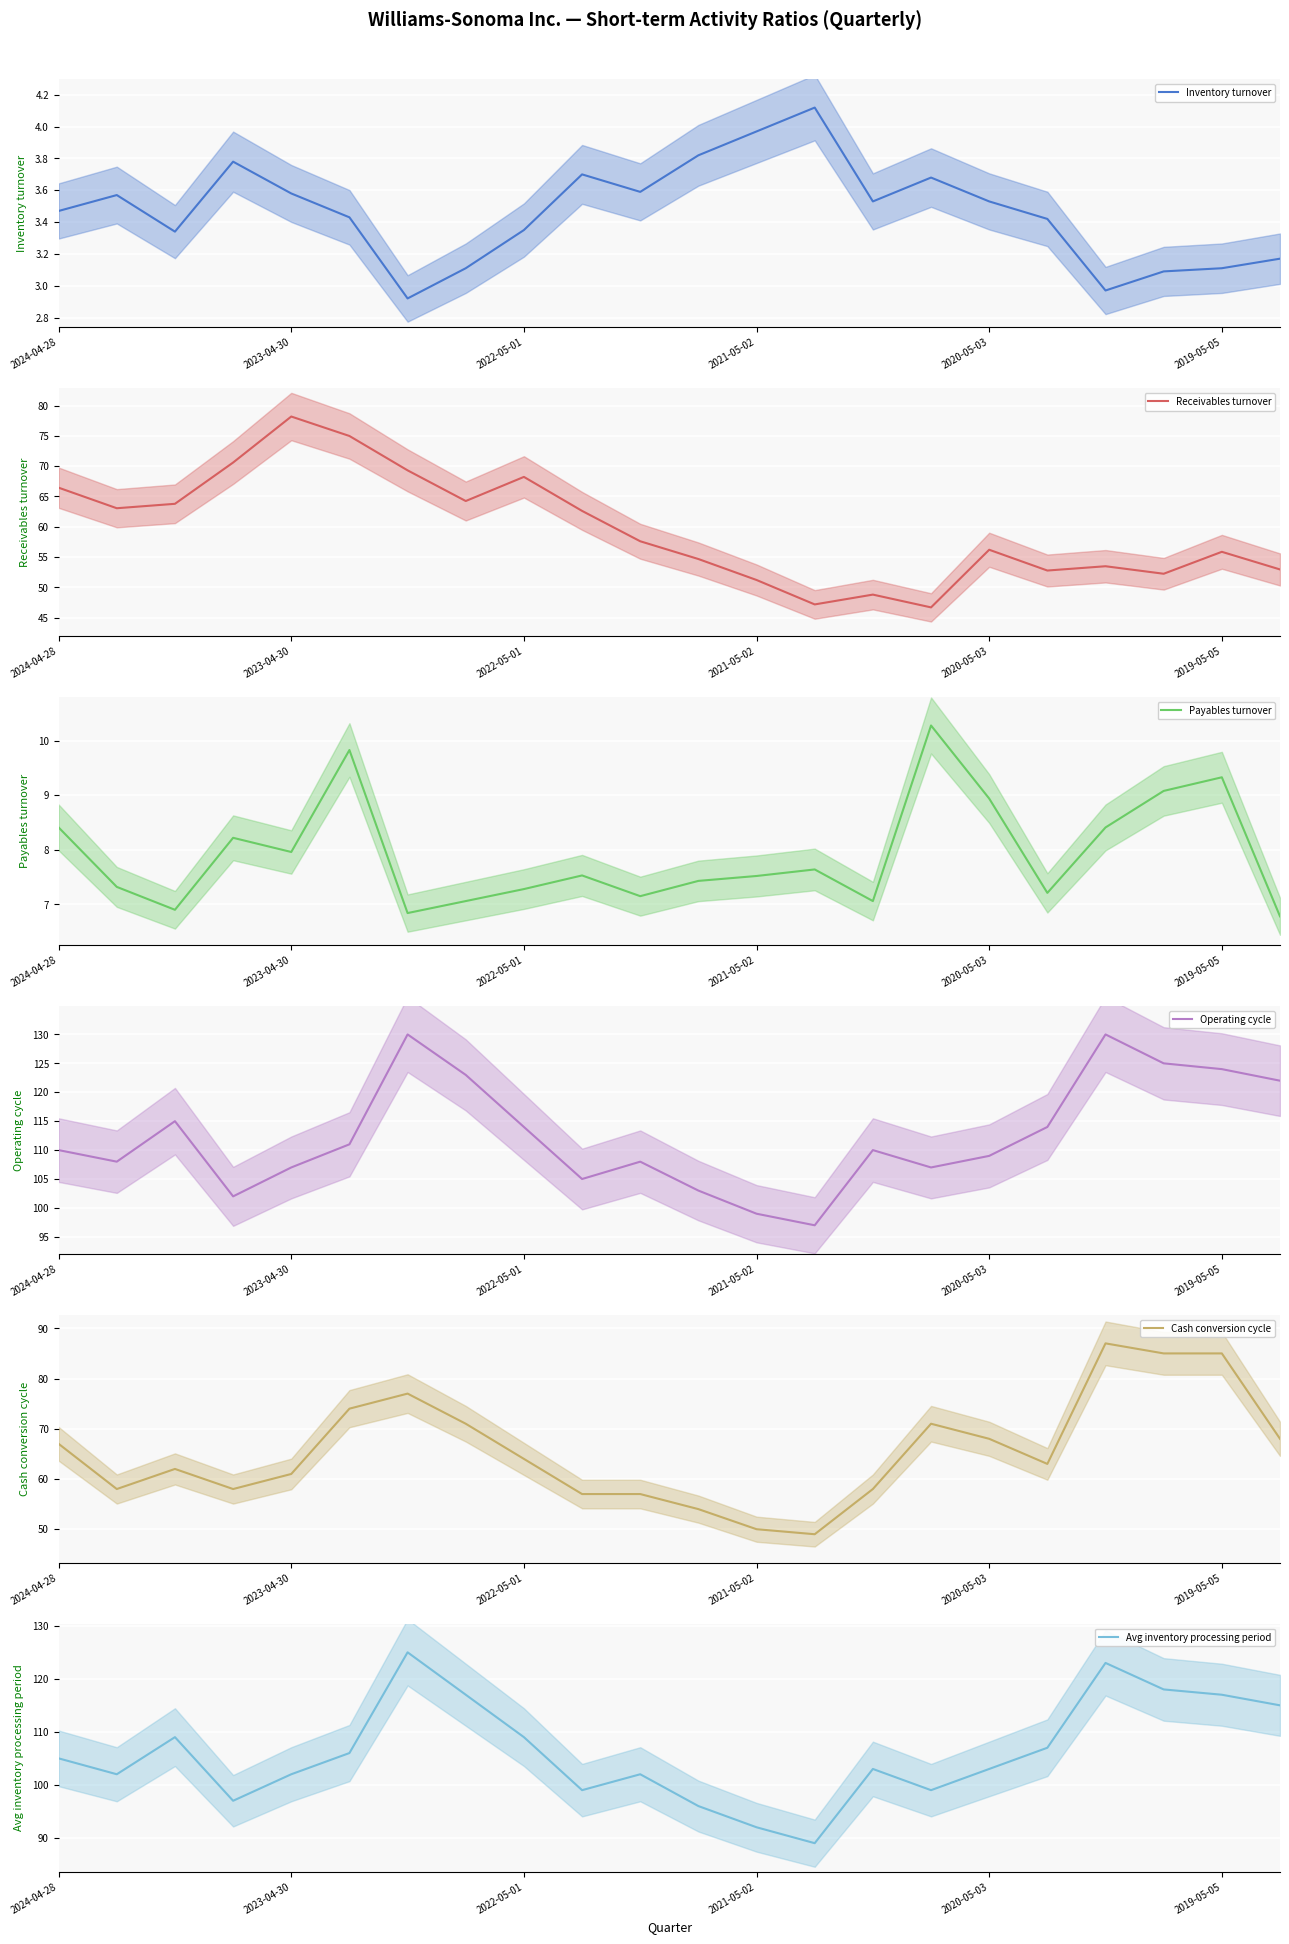

True or false: Avg inventory processing period has a value of 49 at 2024-04-28.

False